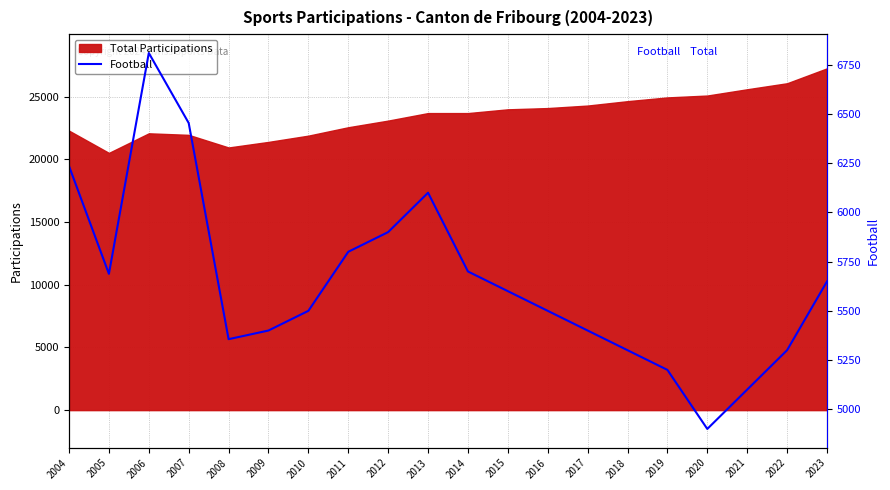

What is the difference between the second highest and minimum values?

1554